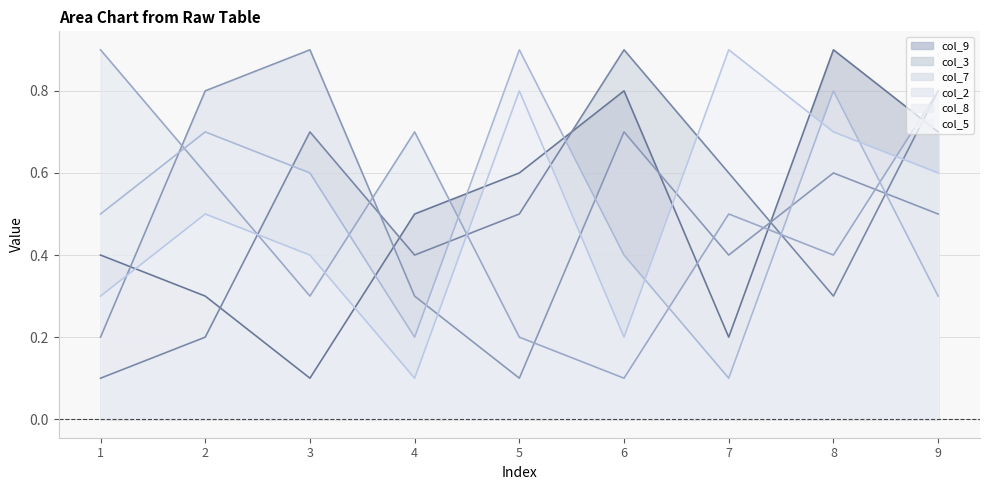

How many lines are shown in the chart?

6